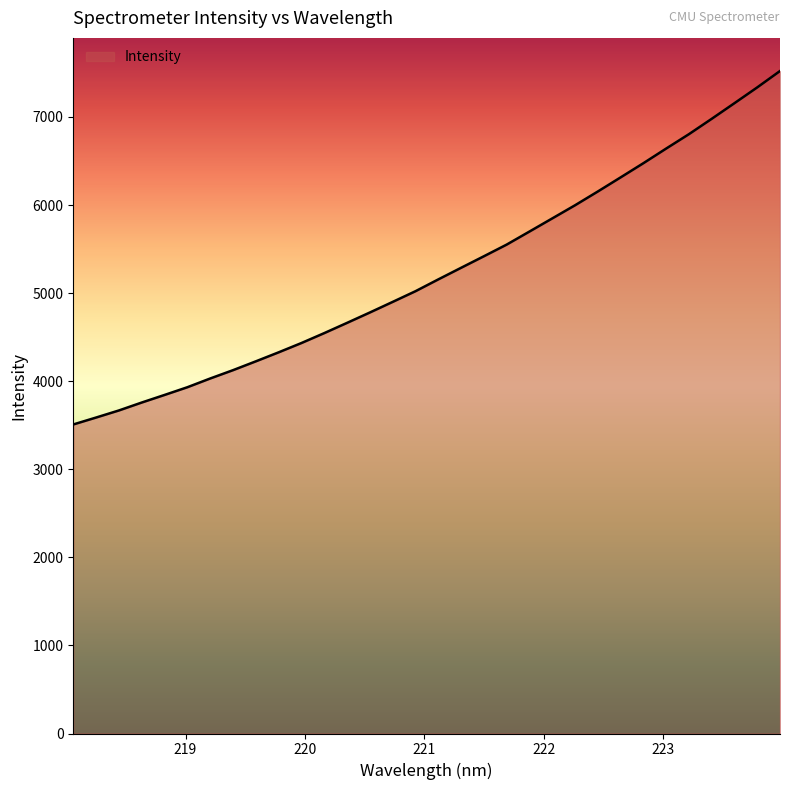

What is the maximum value shown in the chart?

7522.0